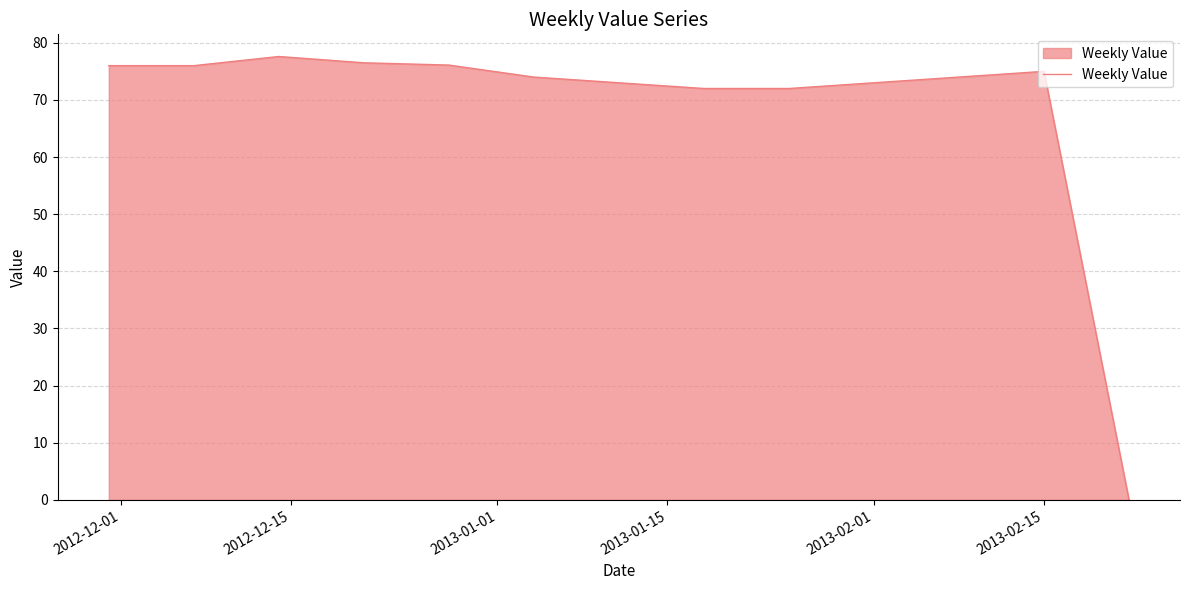

How many lines are shown in the chart?

1